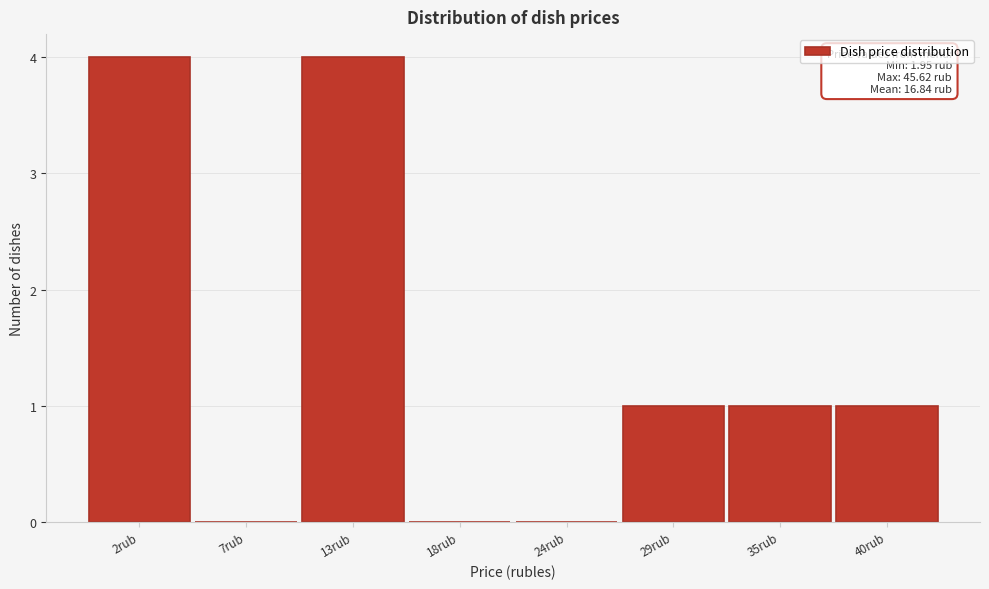

Reading left to right, list all the values displayed in this chart.

2rub=4	7rub=0	13rub=4	18rub=0	24rub=0	29rub=1	35rub=1	40rub=1